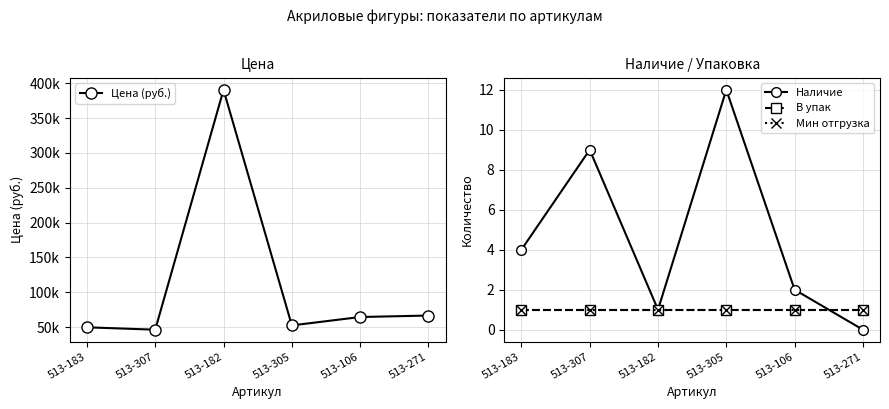

True or false: Цена (руб.) and В упак intersect in this chart.

False